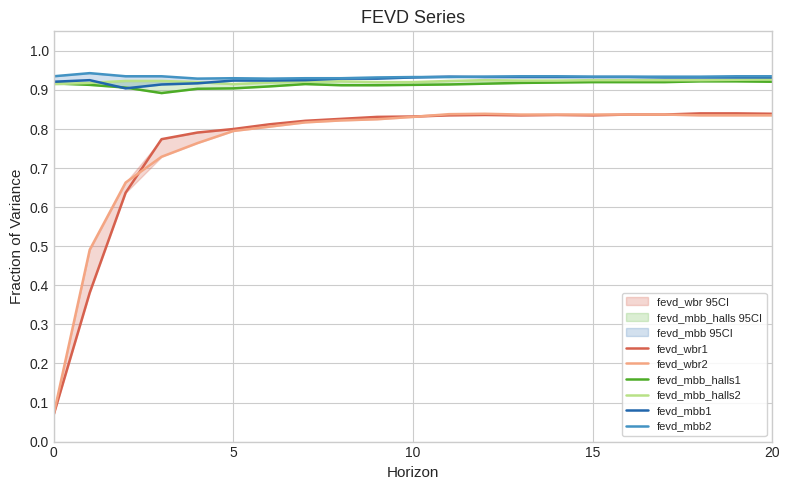

How many lines are shown in the chart?

6